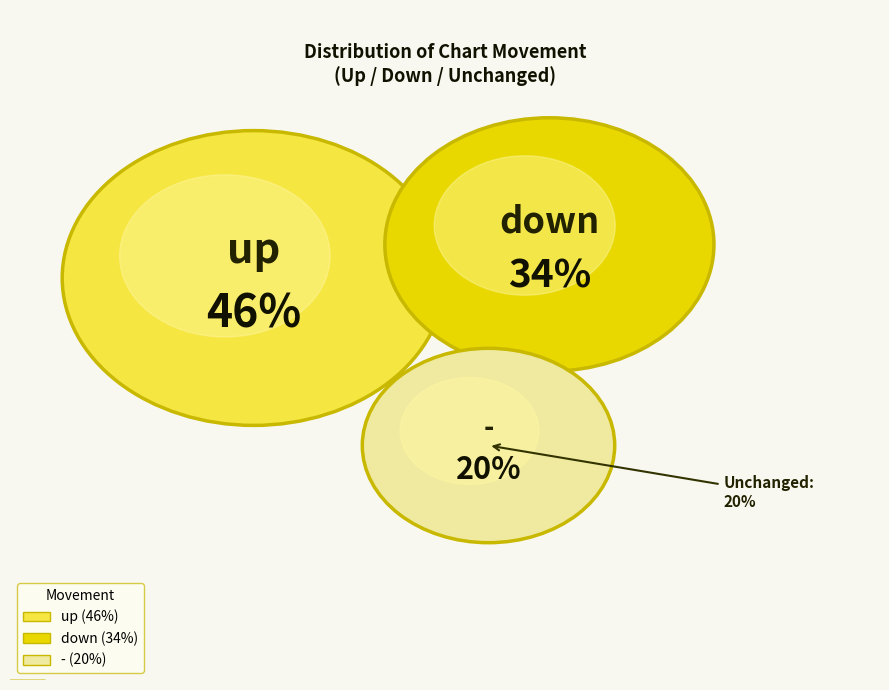

Is there any slice that represents more than half of the pie?

No